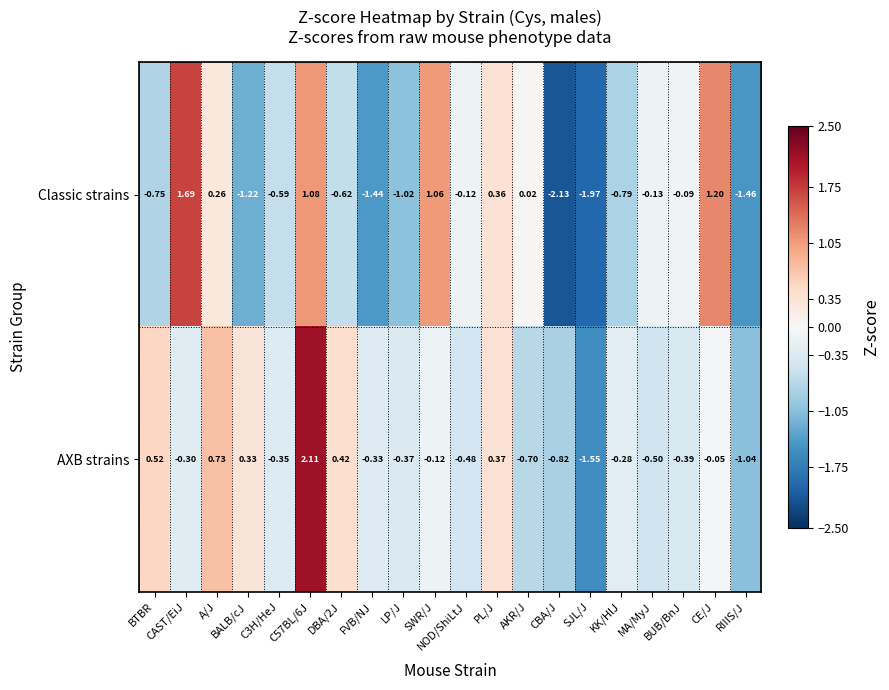

List the series in order of their peak value, lowest first.

Classic strains, AXB strains